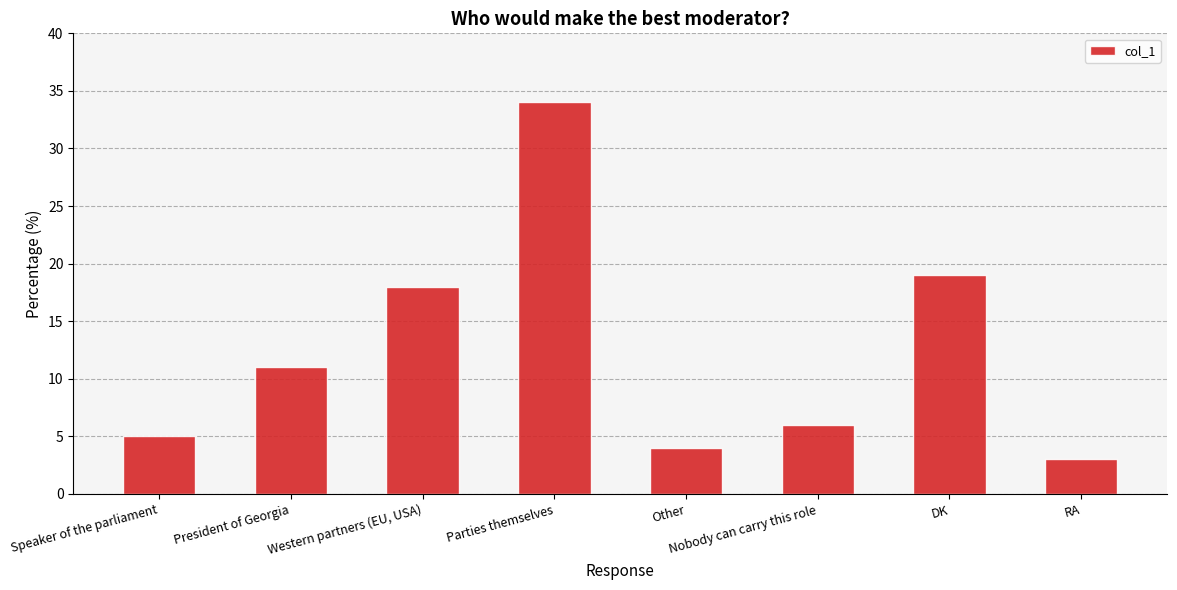

What is the sum of the values at RA and Other?

7